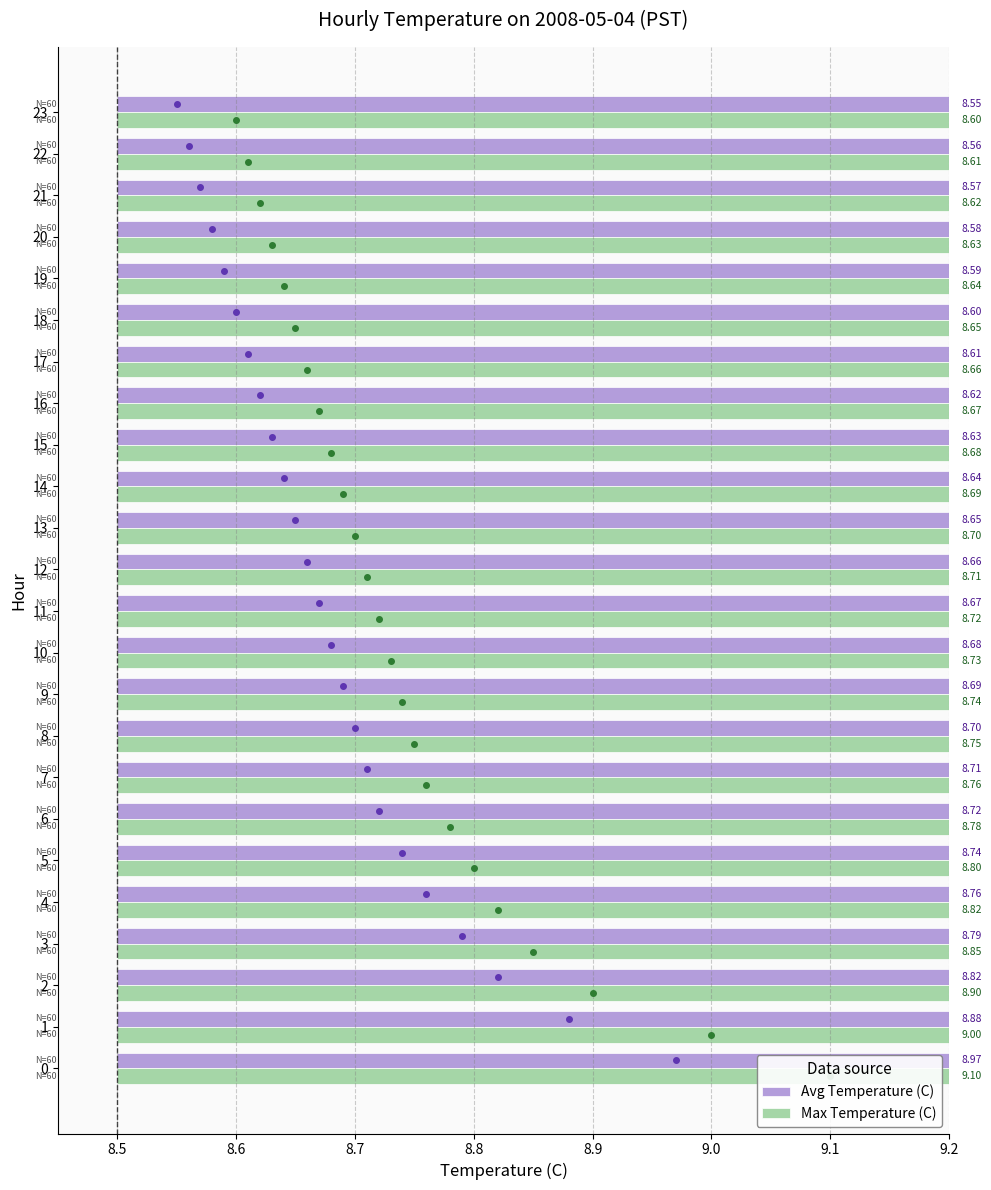

What is the total value across all series at 16?

17.3